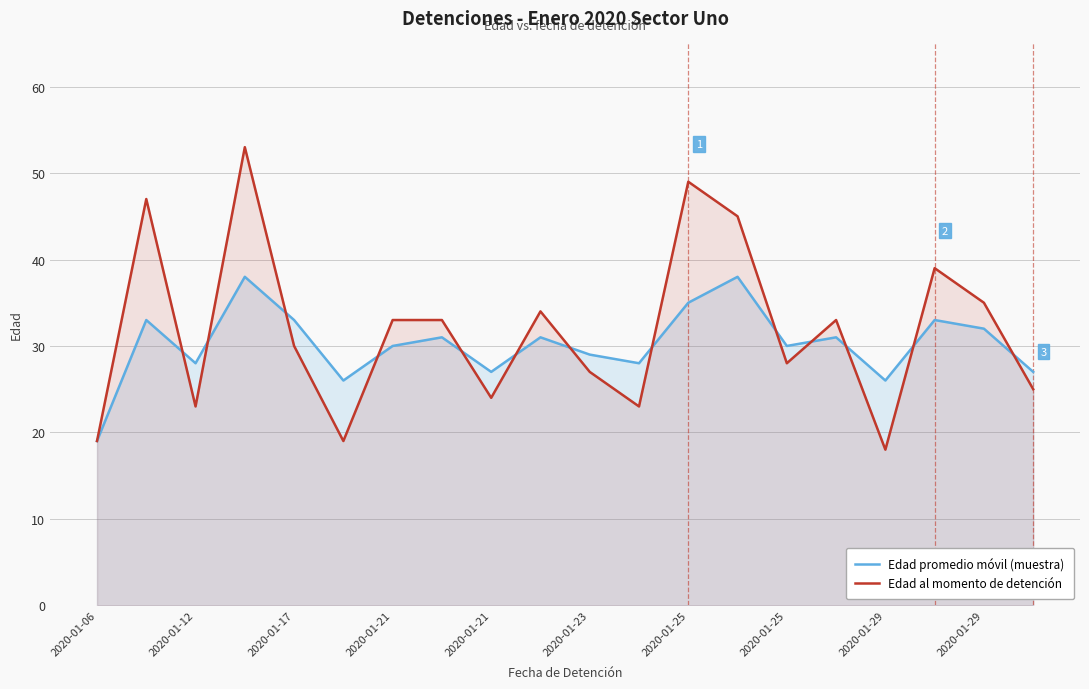

How many data points in Edad al momento de detención are above 33?

7